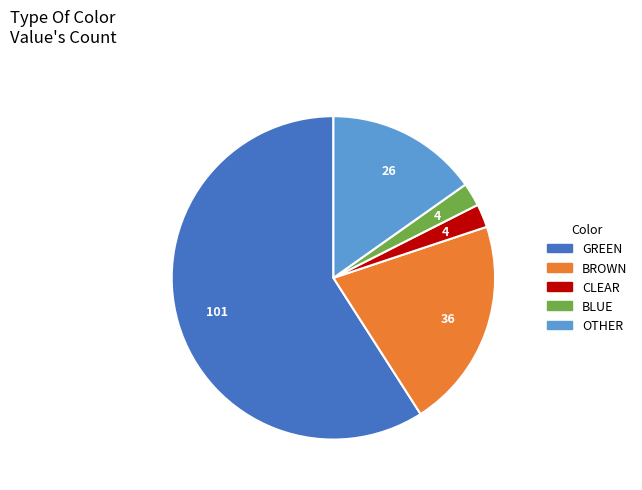

Is there any slice that represents more than half of the pie?

Yes